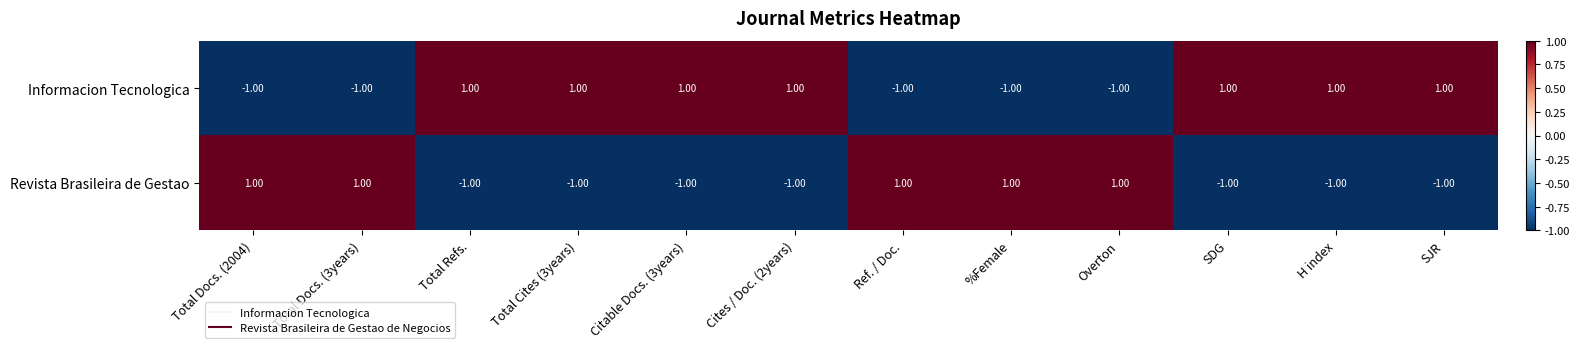

How many data points does each series have?

12